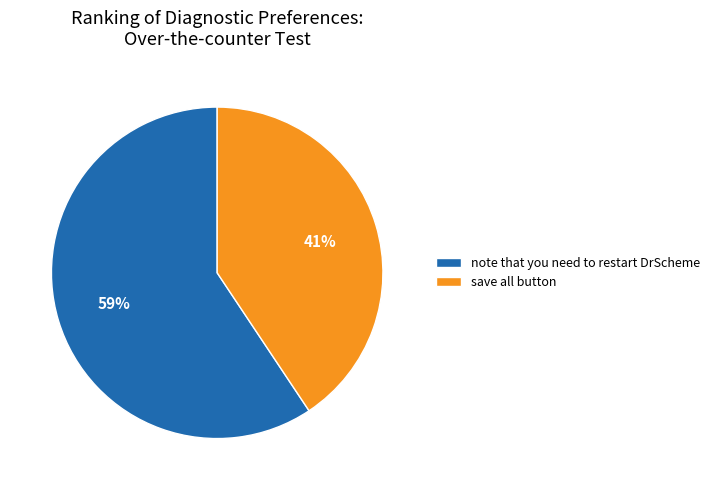

Is the sum of save all button and note that you need to restart DrScheme greater than half?

Yes